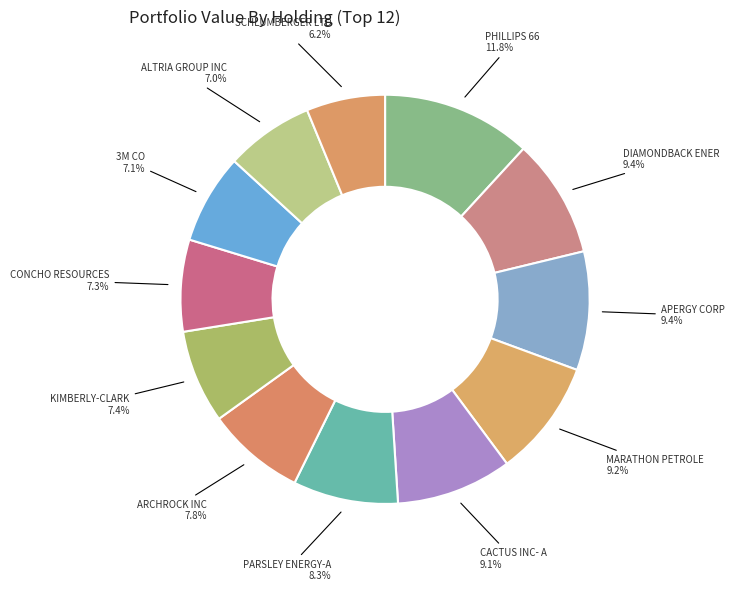

Is it true that SCHLUMBERGER LTD is 14% of the pie?

False